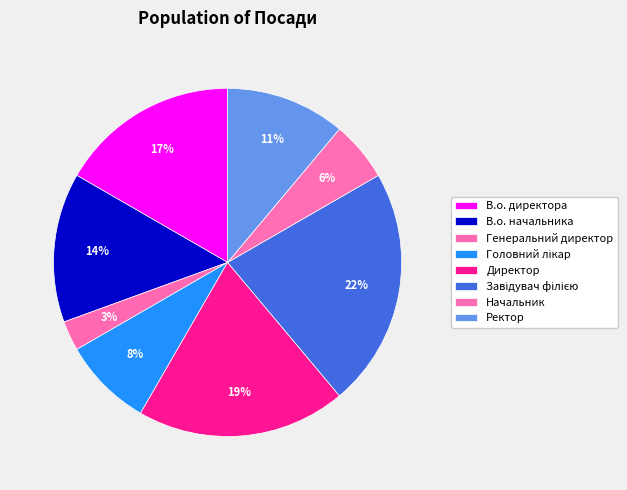

How many slices are in this pie chart?

8